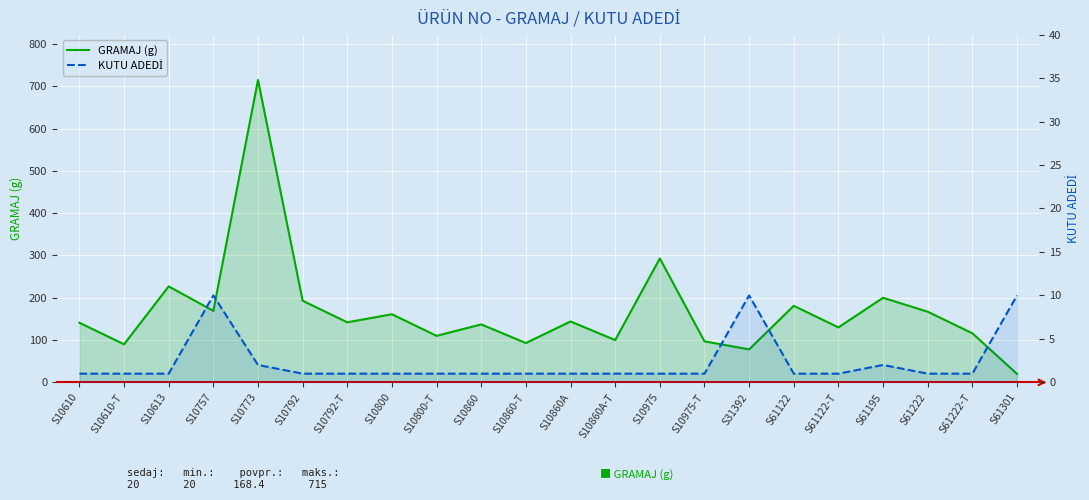

At how many categories does at least one series exceed 648?

1